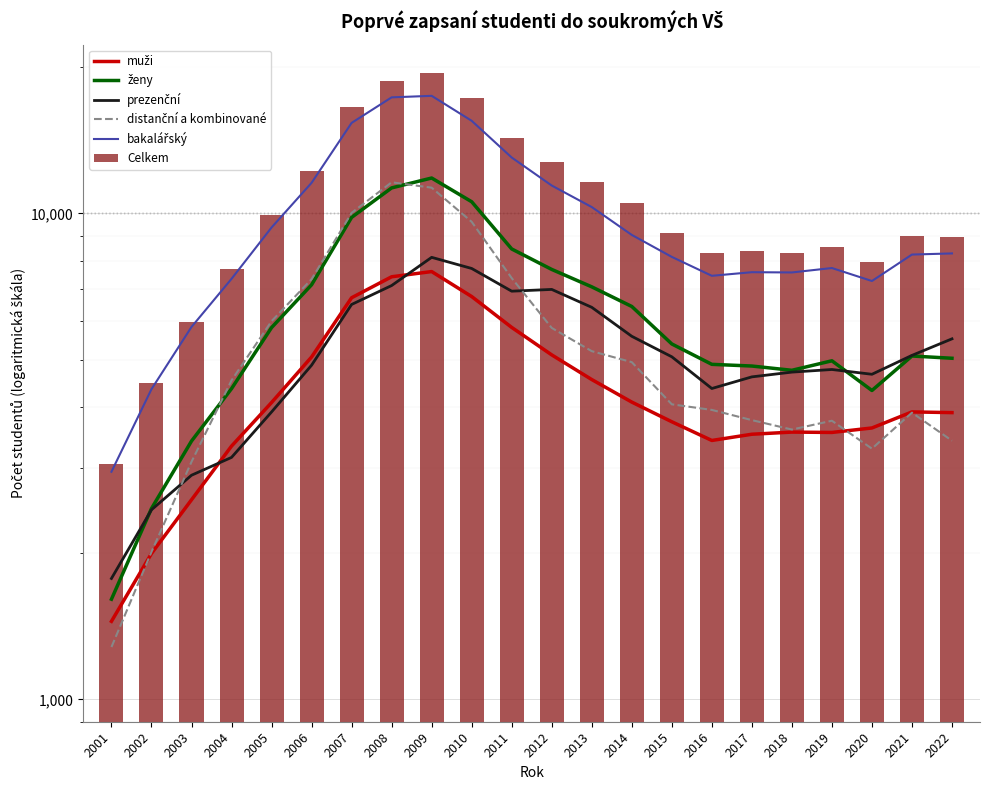

What is the value of the muži bar at the 2nd from the left?

1997